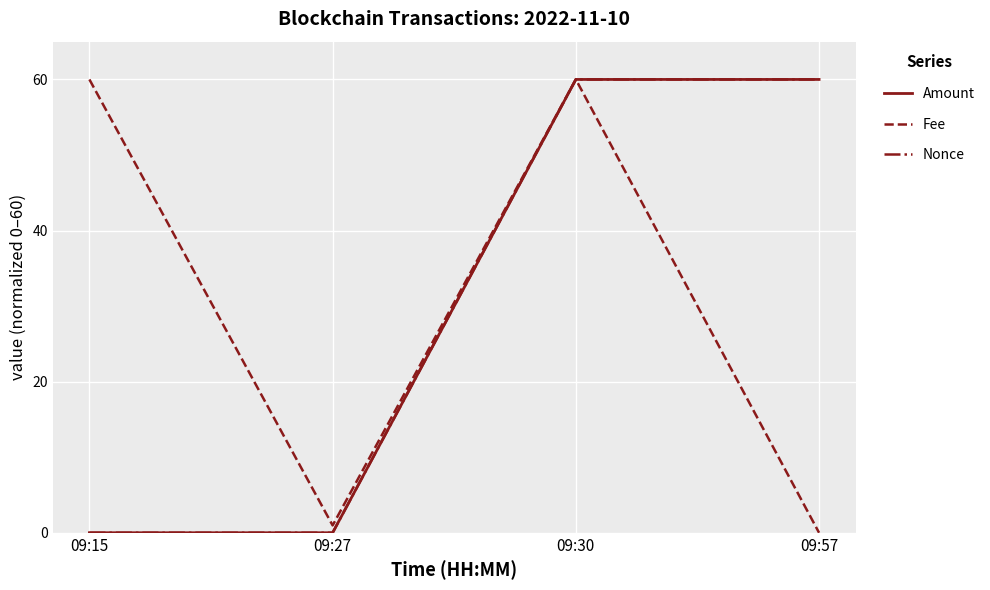

Which series changed the most between 09:30 and 09:57?

Fee